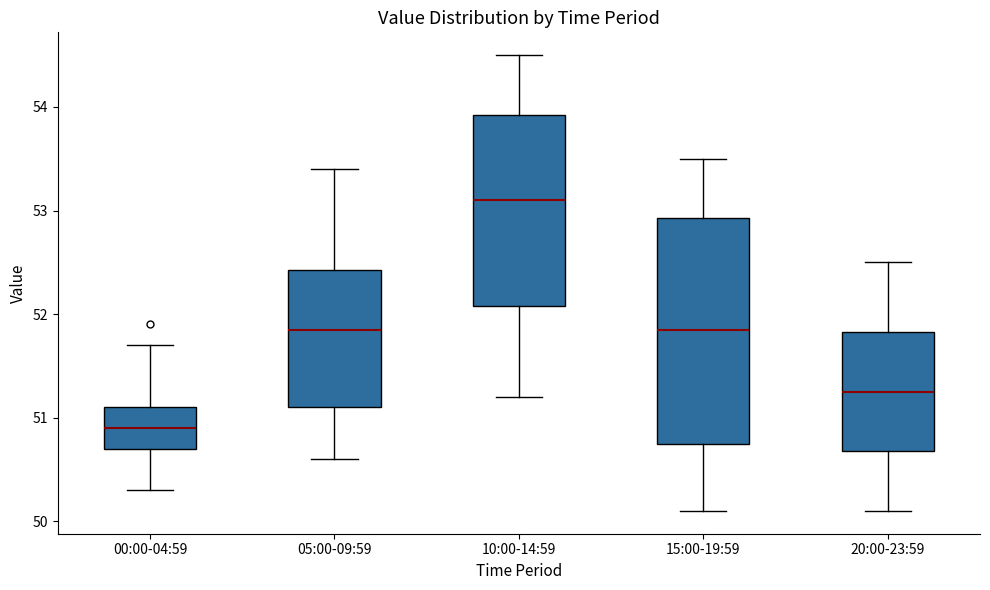

Comparing the boxes themselves (not the whiskers), which one is the tallest?

15:00-19:59